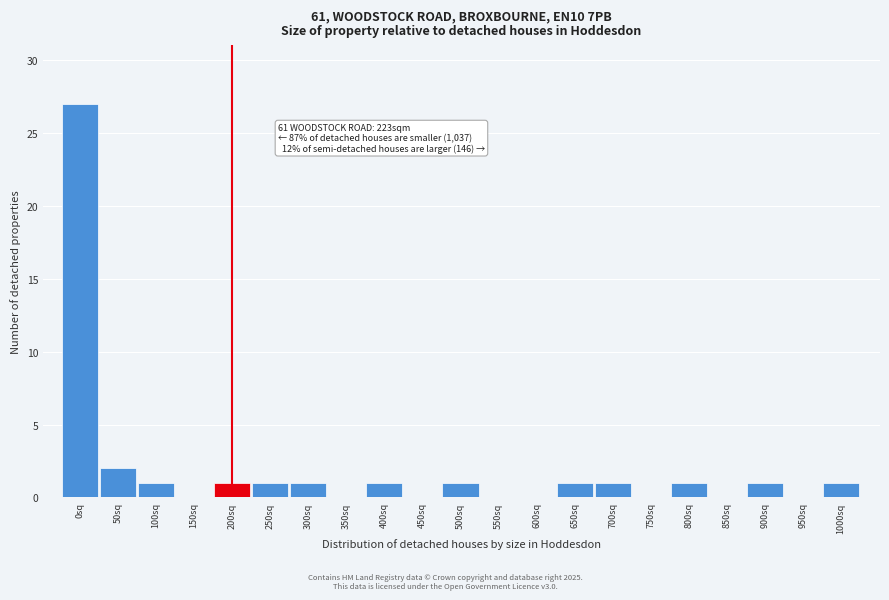

Reading left to right, list all the values displayed in this chart.

0sq=27	50sq=2	100sq=1	150sq=0	200sq=1	250sq=1	300sq=1	350sq=0	400sq=1	450sq=0	500sq=1	550sq=0	600sq=0	650sq=1	700sq=1	750sq=0	800sq=1	850sq=0	900sq=1	950sq=0	1000sq=1